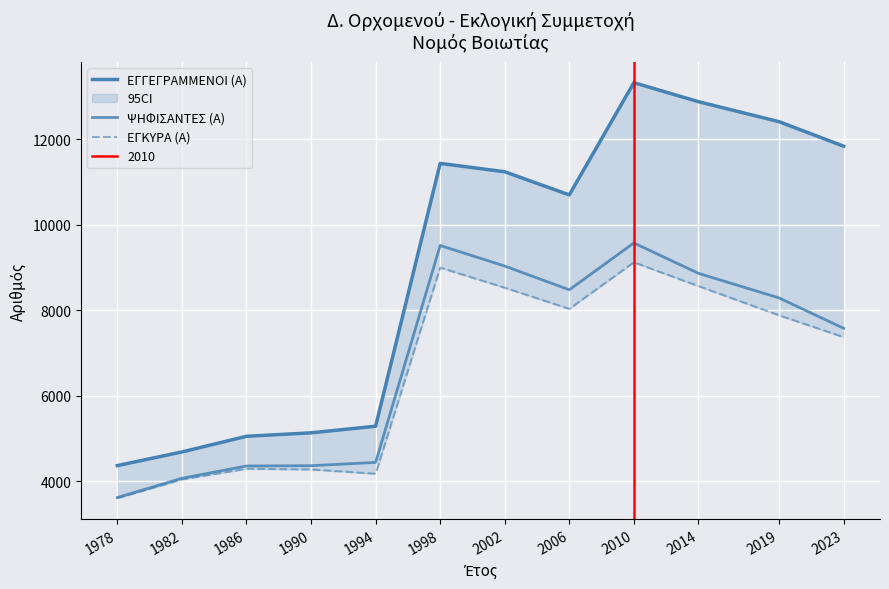

What is the value of the ΕΓΚΥΡΑ (Α) point at the 6th from the left?

8994